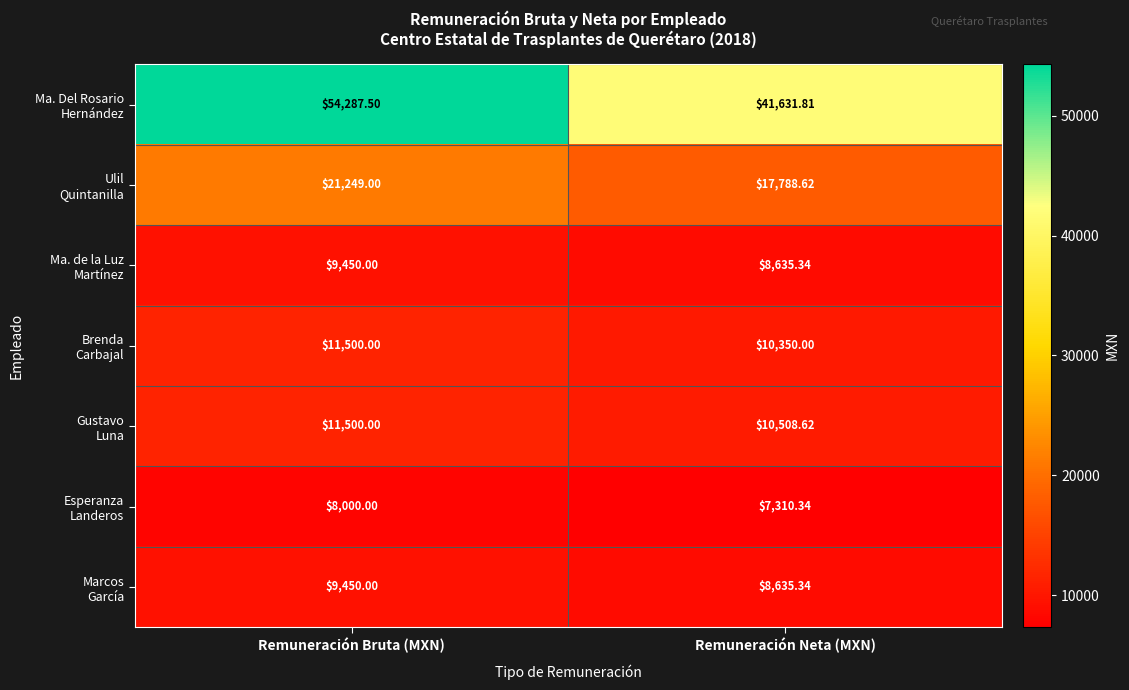

Which label corresponds to the smallest value in the chart?

Remuneración Neta (MXN)